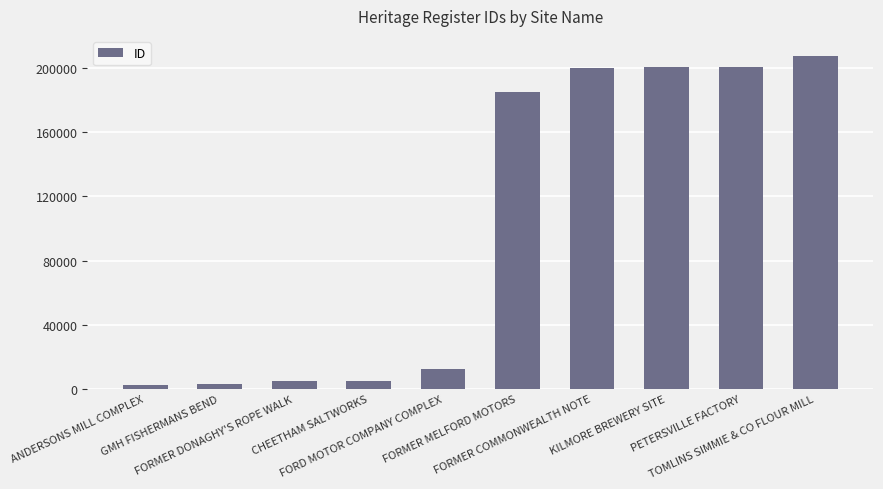

Where is the data nearest to the value 104764?

FORMER MELFORD MOTORS